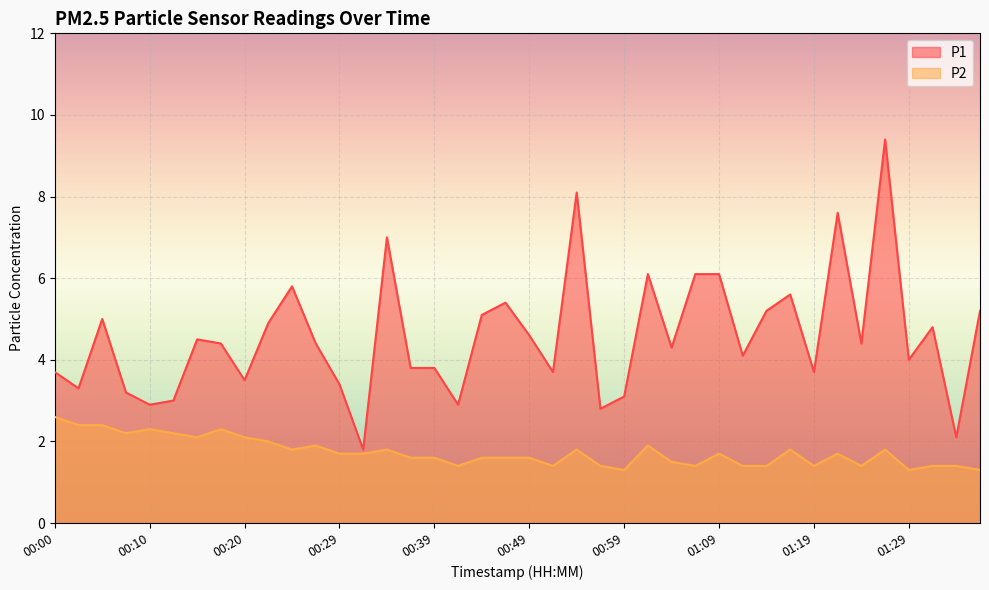

True or false: P1 and P2 intersect in this chart.

False